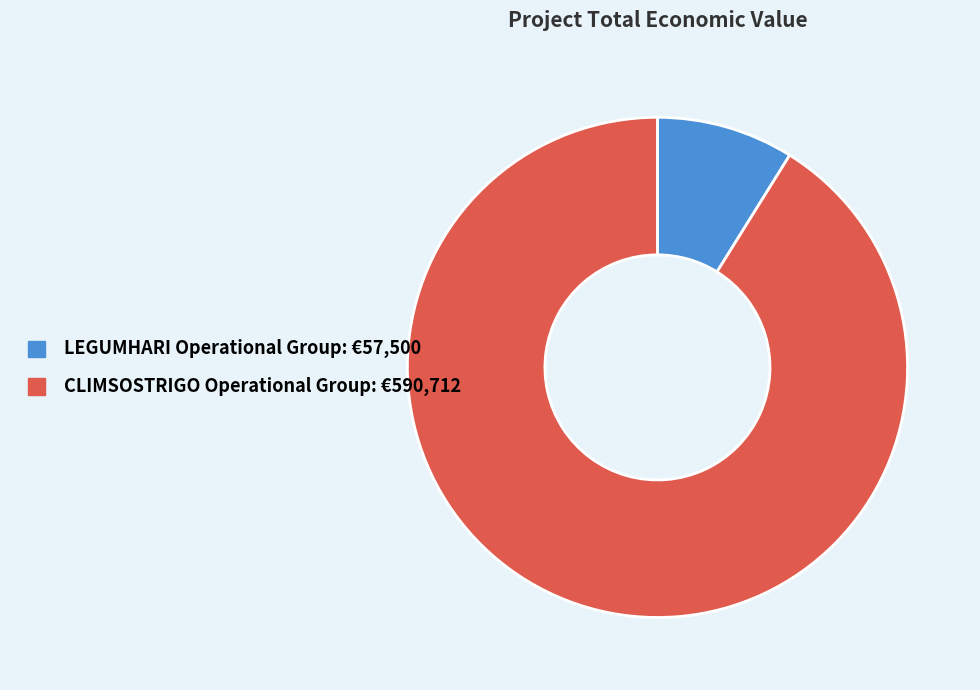

Count the number of slices in the pie.

2